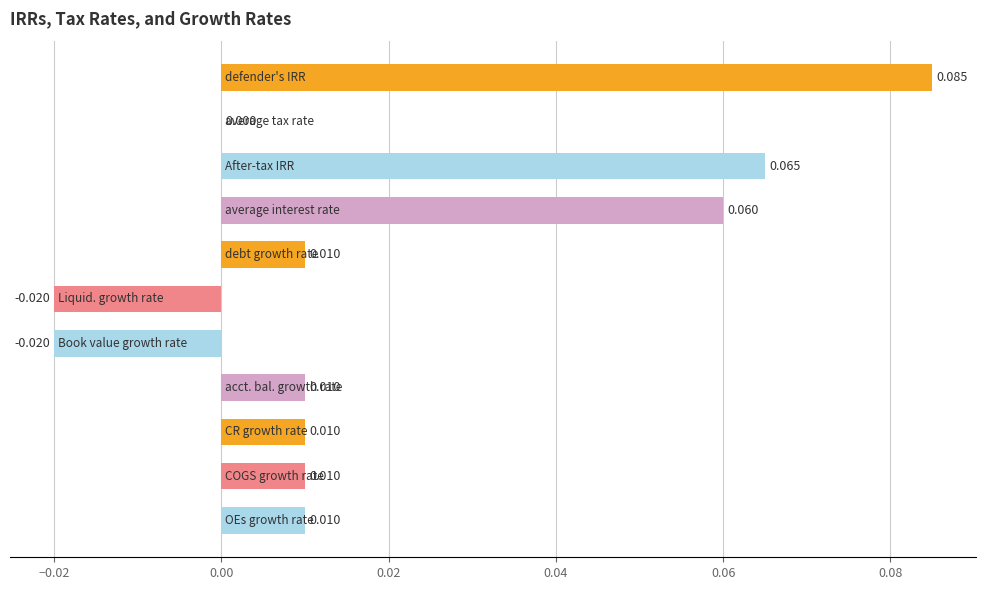

How many categories are shown in the chart?

11